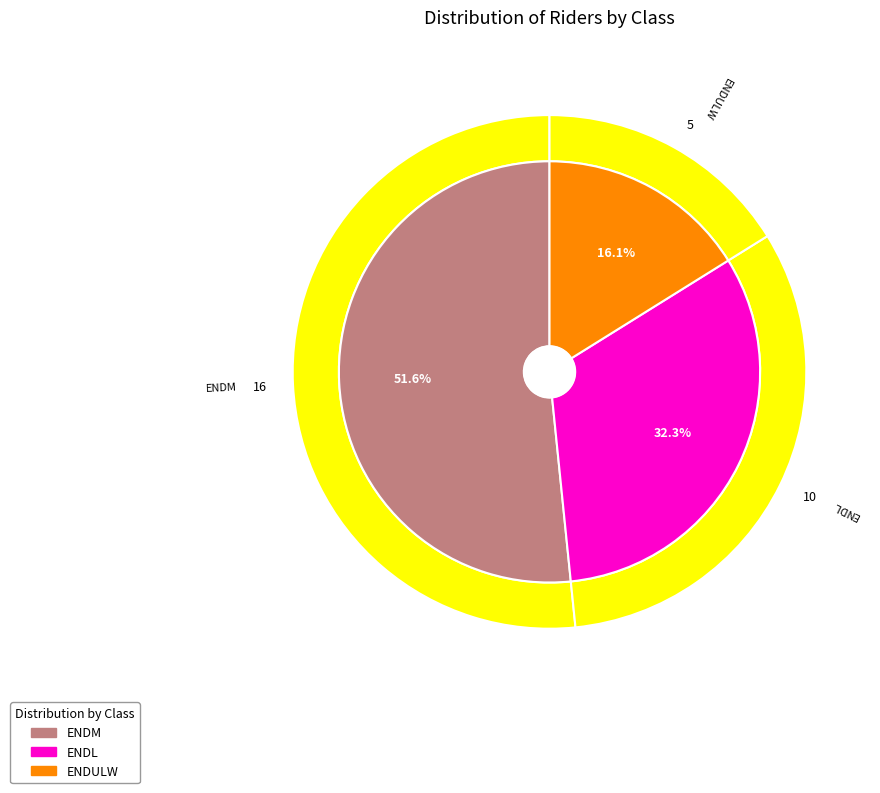

Is it true that ENDULW is 3% of the pie?

False